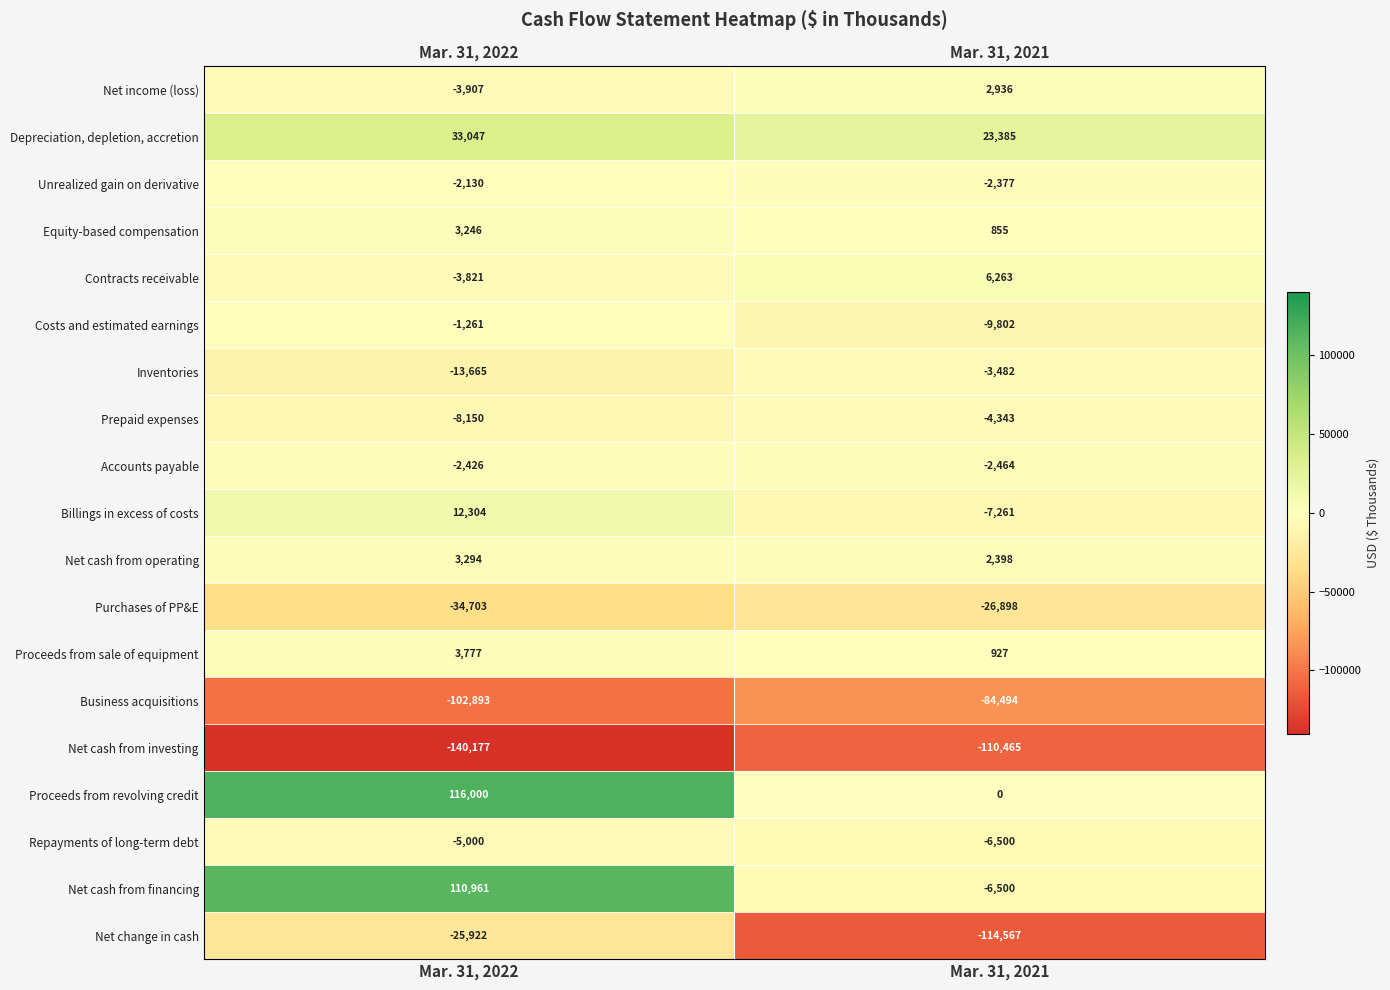

Read the Business acquisitions value at Mar. 31, 2021.

-84494